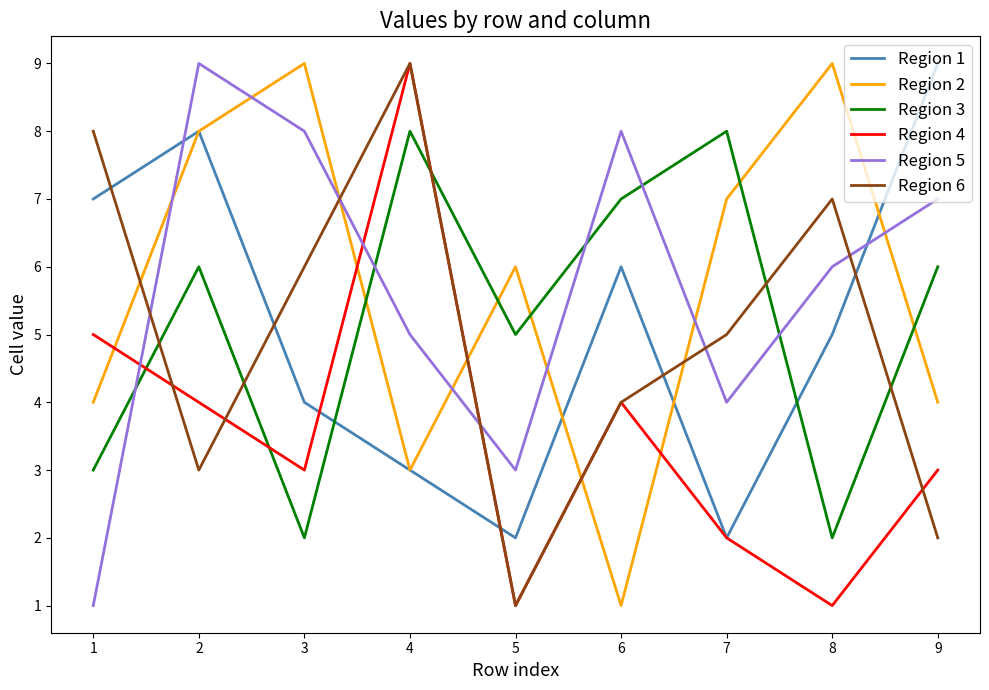

Is this an area chart (filled region under the line)?

No